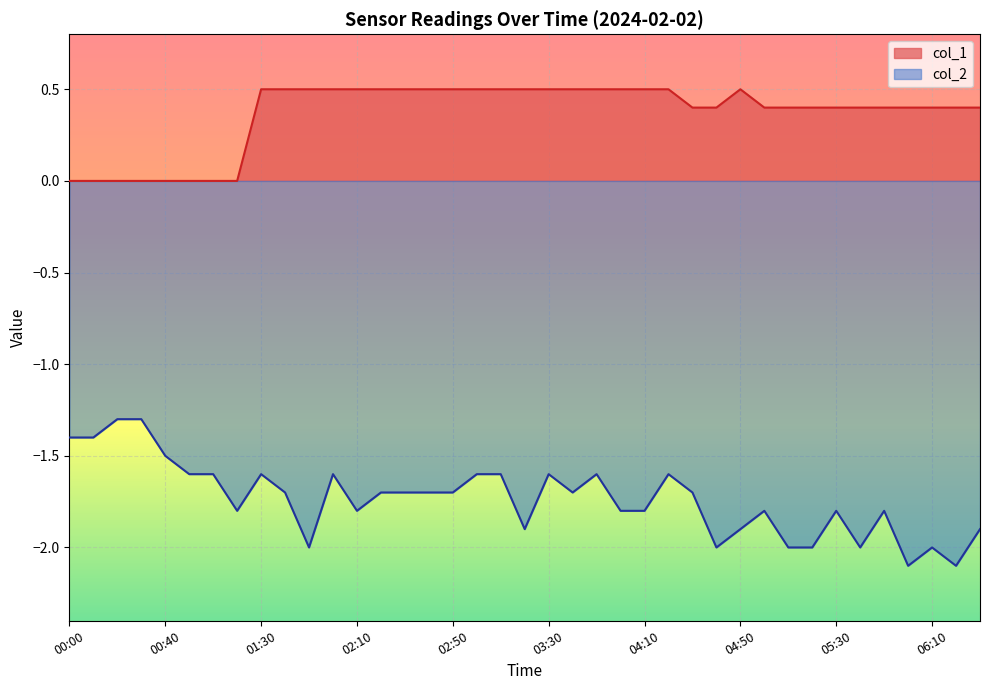

Reading left to right, list all the values displayed in this chart.

col_1: 0.0	0.0	0.0	0.0	0.0	0.0	0.0	0.0	0.5	0.5	0.5	0.5	0.5	0.5	0.5	0.5	0.5	0.5	0.5	0.5	0.5	0.5	0.5	0.5	0.5	0.5	0.4	0.4	0.5	0.4	0.4	0.4	0.4	0.4	0.4	0.4	0.4	0.4	0.4
col_2: -1.4	-1.4	-1.3	-1.3	-1.5	-1.6	-1.6	-1.8	-1.6	-1.7	-2.0	-1.6	-1.8	-1.7	-1.7	-1.7	-1.7	-1.6	-1.6	-1.9	-1.6	-1.7	-1.6	-1.8	-1.8	-1.6	-1.7	-2.0	-1.9	-1.8	-2.0	-2.0	-1.8	-2.0	-1.8	-2.1	-2.0	-2.1	-1.9